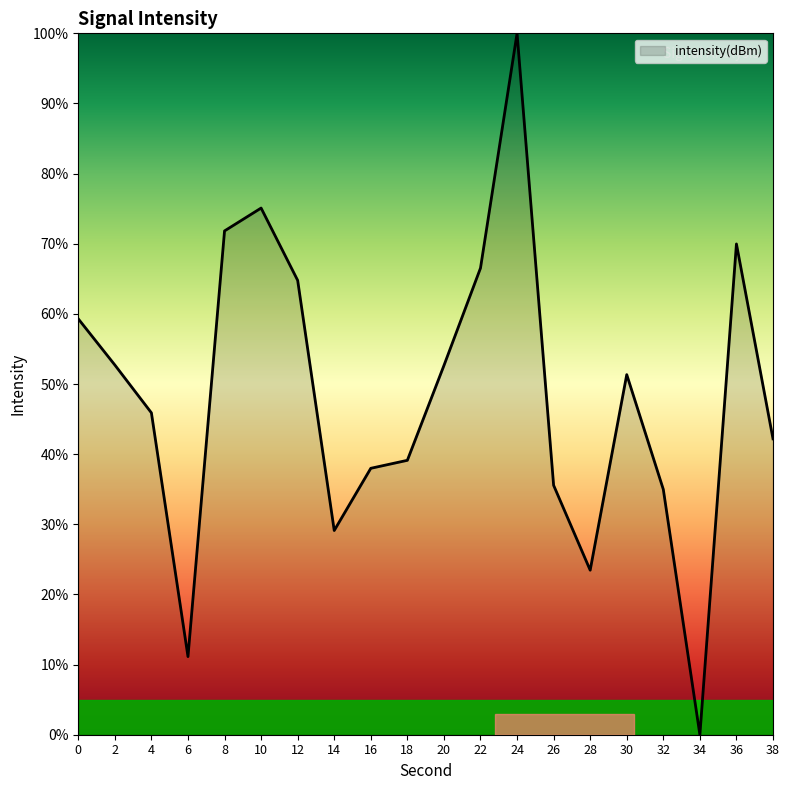

What is the greatest value displayed?

100.0